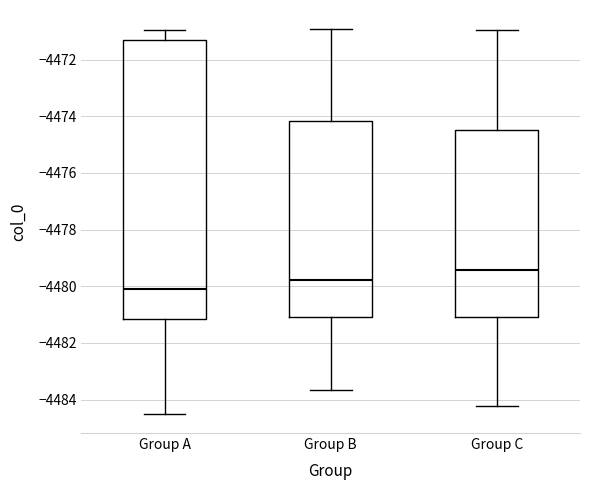

Reading left to right, read every box against the y-axis: the position of its median line, the range the box covers, and the ends of its whiskers. The values are not printed on the chart, so give them approximately, as read against the axis.

Group A: median -4480.0, box -4481.2 to -4471.4, whiskers -4484.6 to -4471.0
Group B: median -4479.8, box -4481.0 to -4474.2, whiskers -4483.6 to -4471.0
Group C: median -4479.4, box -4481.2 to -4474.4, whiskers -4484.2 to -4471.0